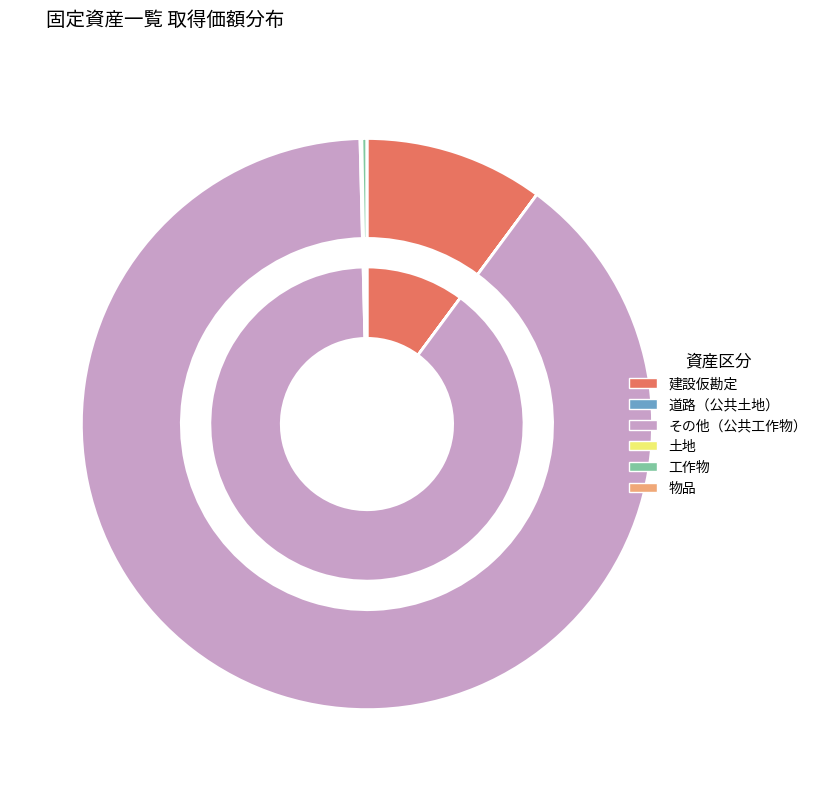

How much of the chart is everything except 建設仮勘定?

89.9%